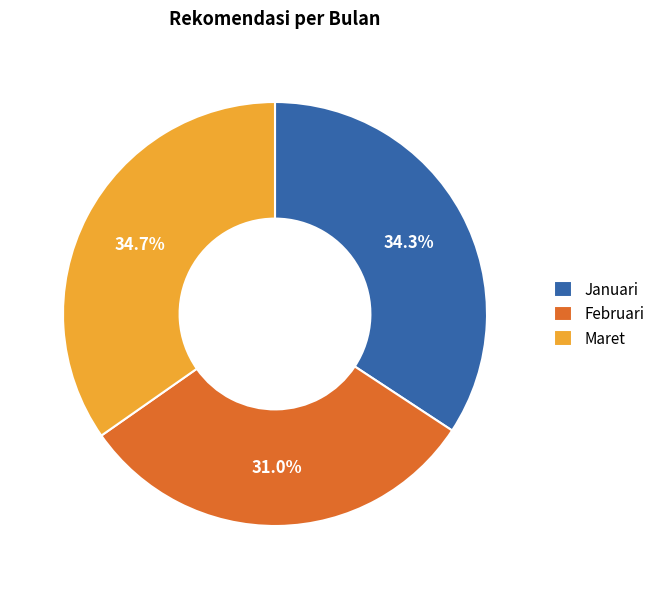

The Maret slice represents 35% of the pie. True or false?

True